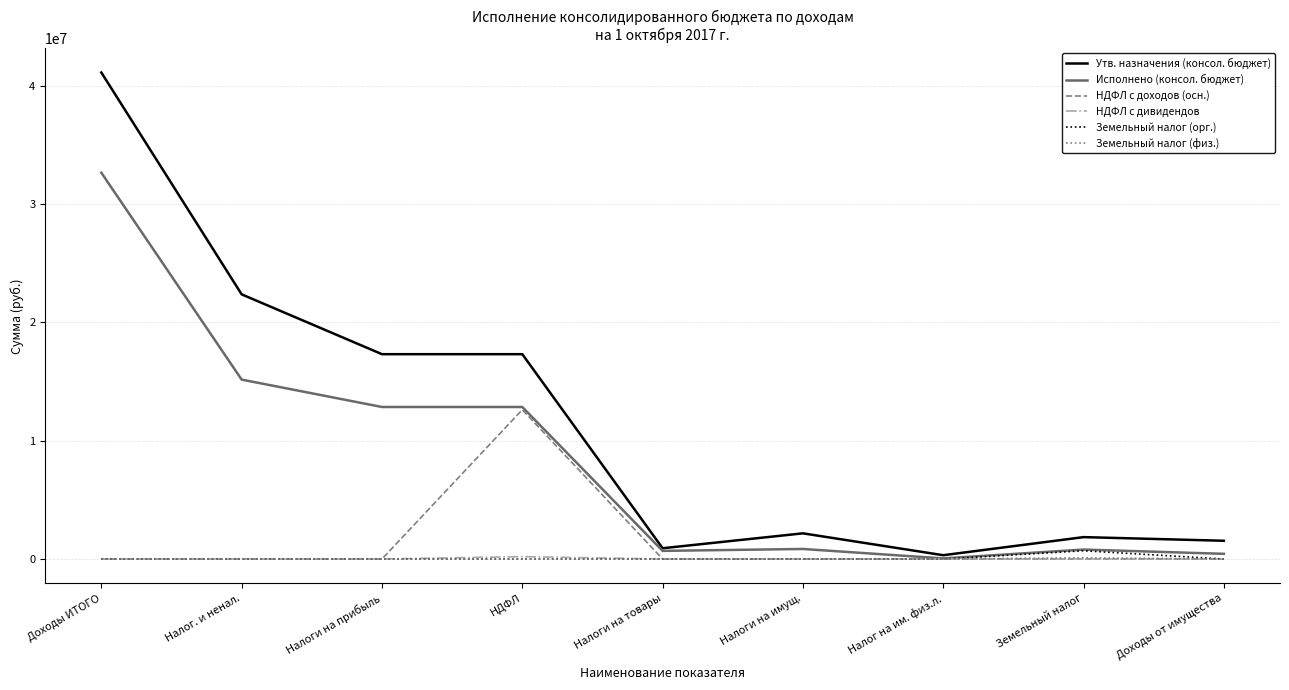

True or false: Земельный налог (физ.) has a value of 0.0 at Доходы от имущества.

True